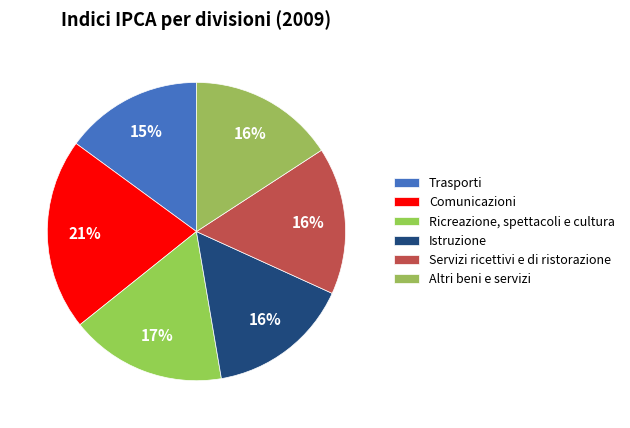

Is it true that Trasporti is 15% of the pie?

True